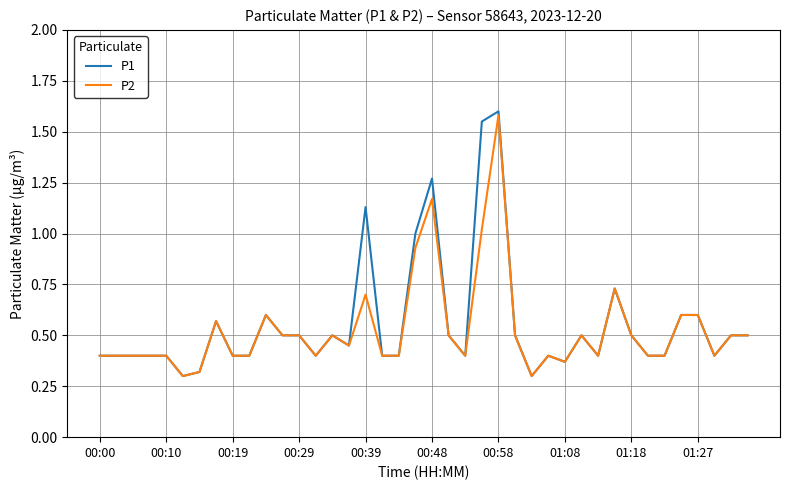

Which series has the widest spread of values?

P1